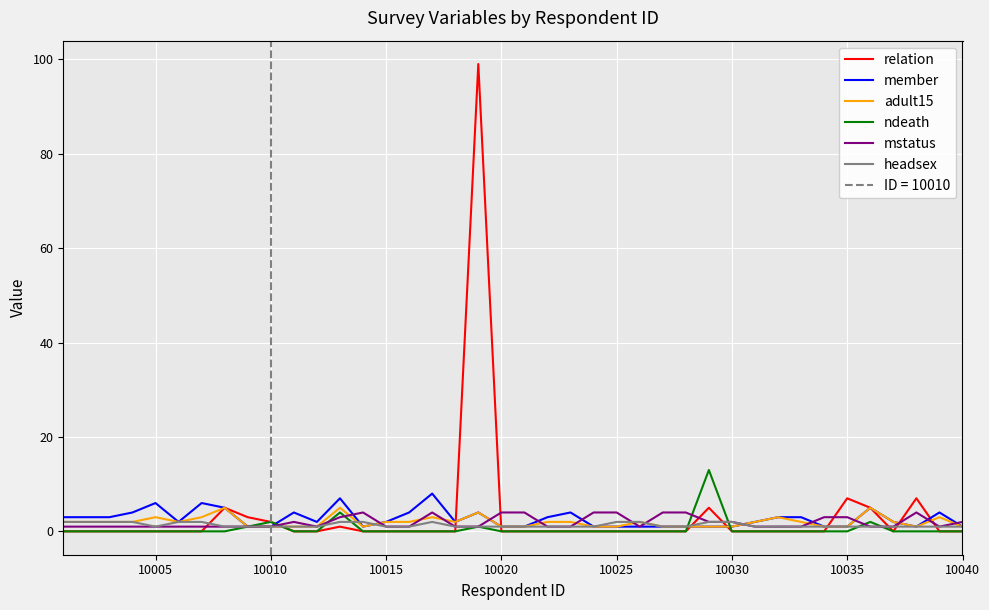

Is it true that adult15 equals 1 at 10035?

True